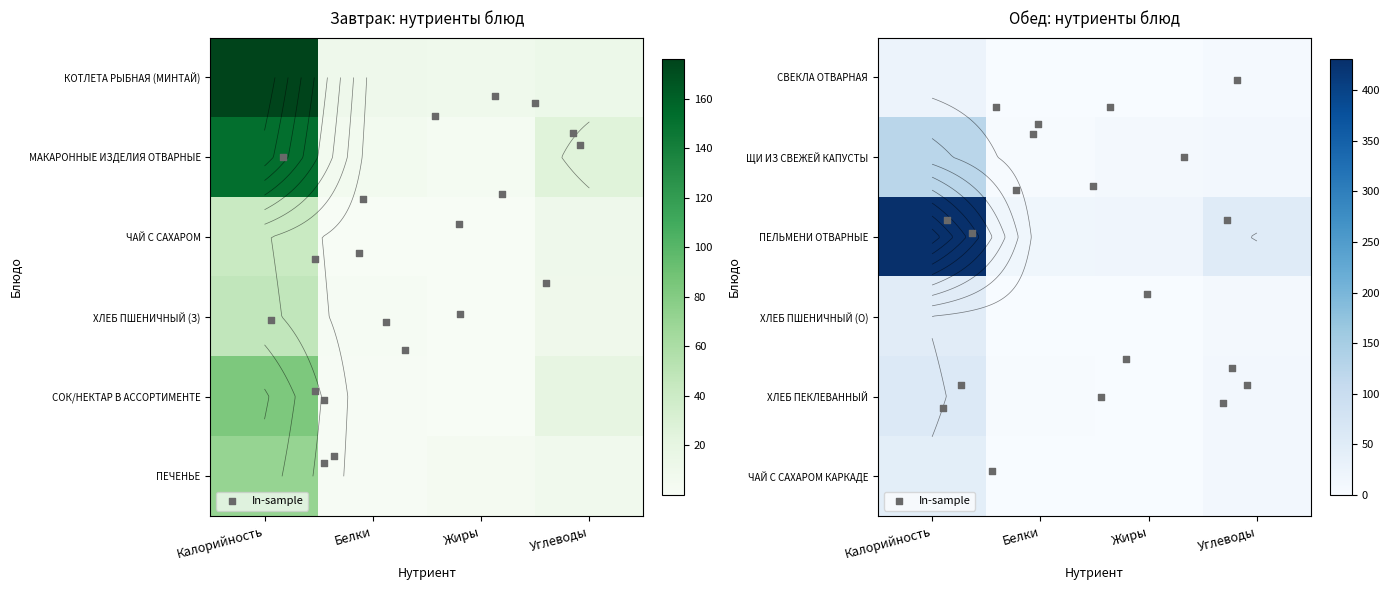

How many data points in ХЛЕБ ПШЕНИЧНЫЙ (З) are above 9?

2